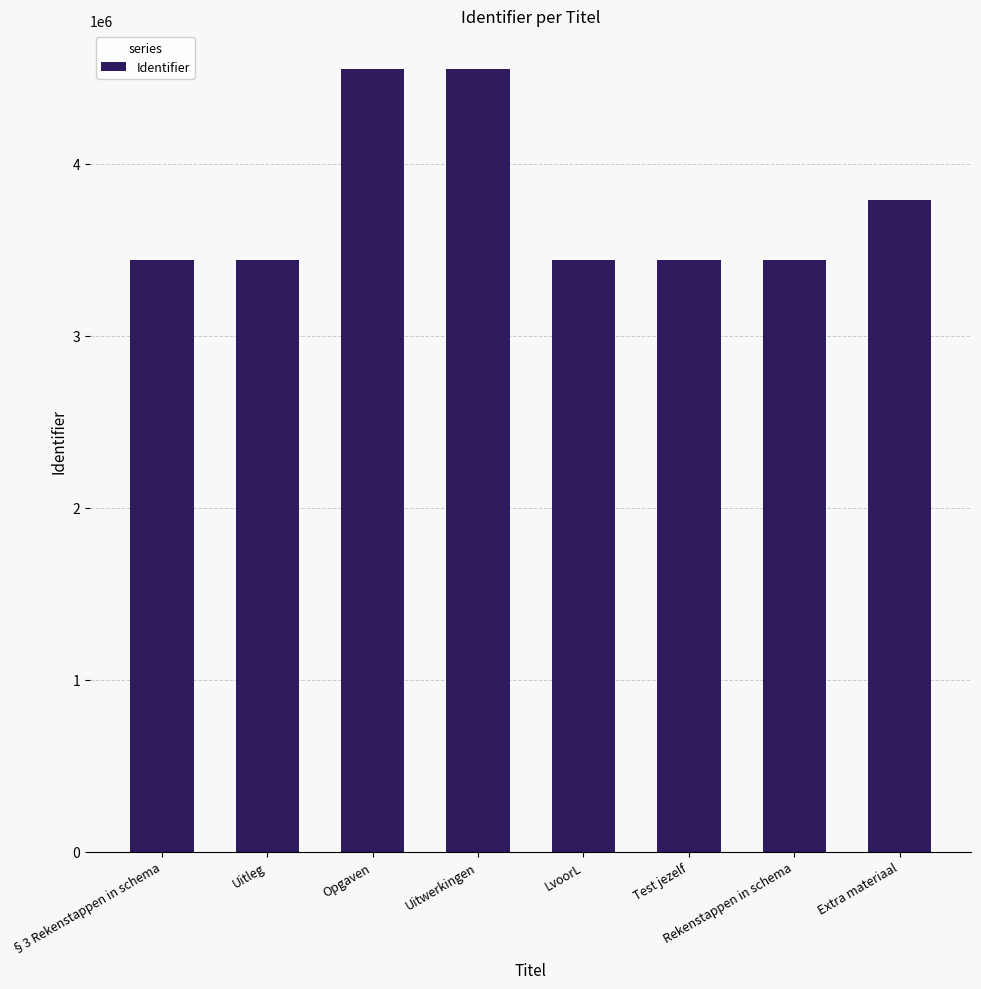

How many values are below 3442243?

4